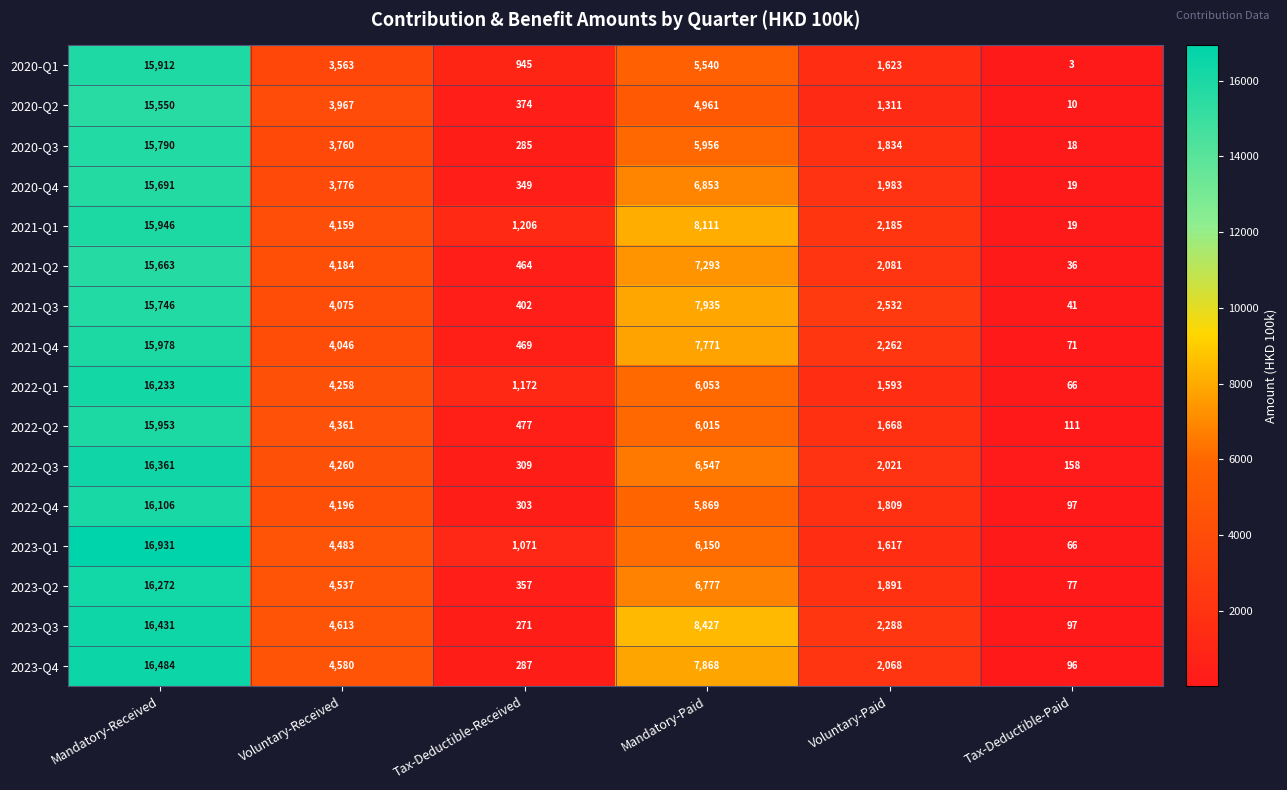

At Voluntary-Received, list the series in order from smallest to largest.

2020-Q1, 2020-Q3, 2020-Q4, 2020-Q2, 2021-Q4, 2021-Q3, 2021-Q1, 2021-Q2, 2022-Q4, 2022-Q1, 2022-Q3, 2022-Q2, 2023-Q1, 2023-Q2, 2023-Q4, 2023-Q3